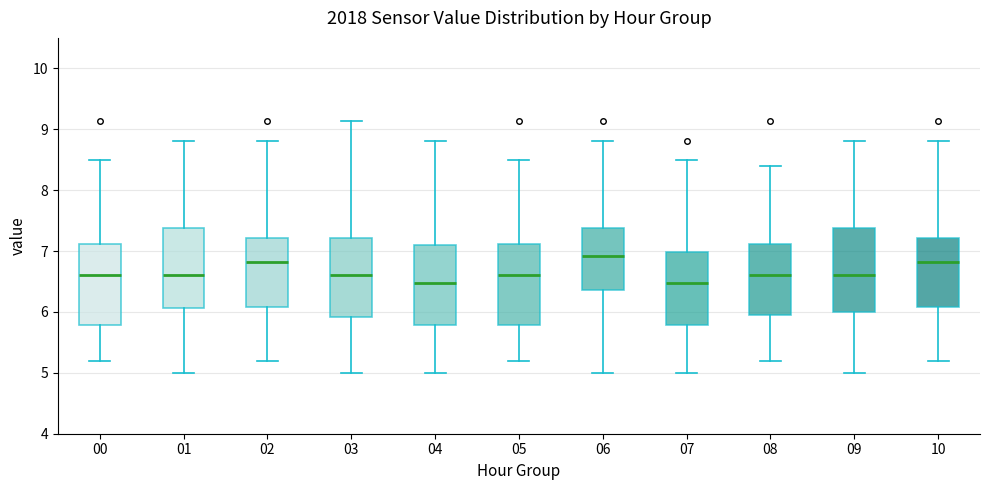

Reading left to right, read every box against the y-axis: the position of its median line, the range the box covers, and the ends of its whiskers. The values are not printed on the chart, so give them approximately, as read against the axis.

00: median 6.6, box 5.8 to 7.1, whiskers 5.2 to 8.5
01: median 6.6, box 6.1 to 7.4, whiskers 5.0 to 8.8
02: median 6.8, box 6.1 to 7.2, whiskers 5.2 to 8.8
03: median 6.6, box 5.9 to 7.2, whiskers 5.0 to 9.1
04: median 6.5, box 5.8 to 7.1, whiskers 5.0 to 8.8
05: median 6.6, box 5.8 to 7.1, whiskers 5.2 to 8.5
06: median 6.9, box 6.4 to 7.4, whiskers 5.0 to 8.8
07: median 6.5, box 5.8 to 7.0, whiskers 5.0 to 8.5
08: median 6.6, box 5.9 to 7.1, whiskers 5.2 to 8.4
09: median 6.6, box 6.0 to 7.4, whiskers 5.0 to 8.8
10: median 6.8, box 6.1 to 7.2, whiskers 5.2 to 8.8